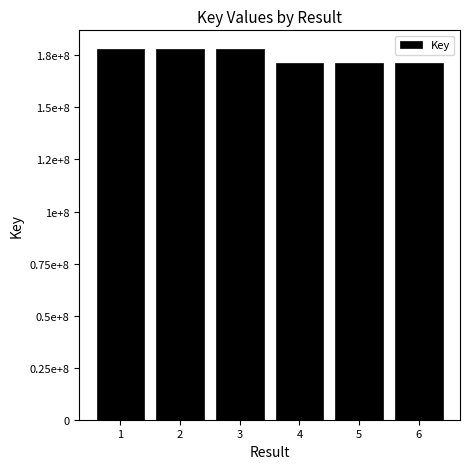

What is the greatest value displayed?

178133527